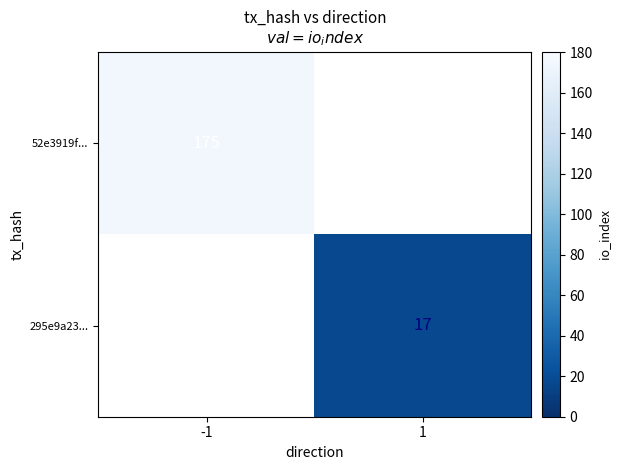

At how many categories does at least one series exceed 97?

1